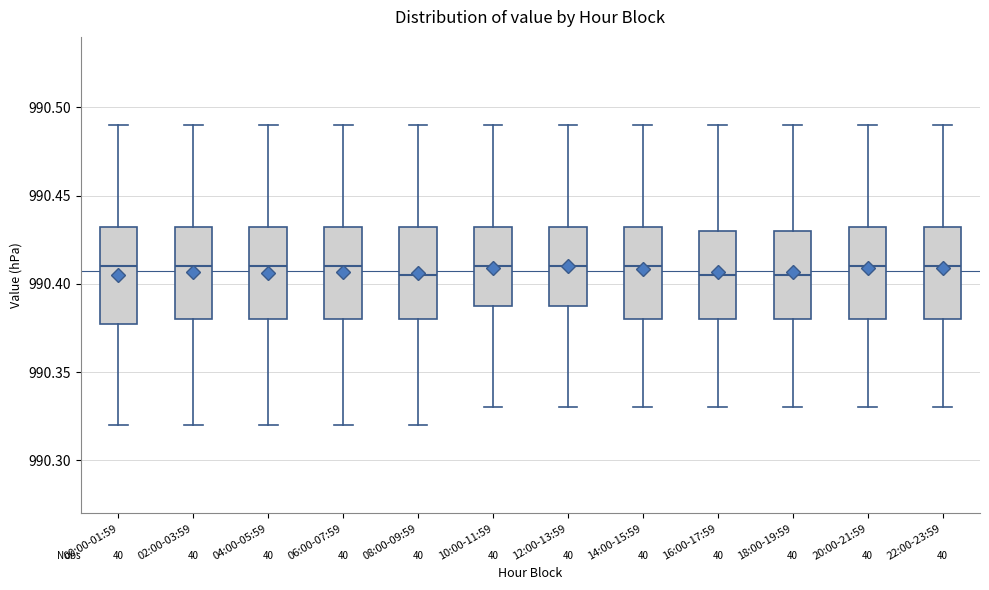

Reading left to right, transcribe this box plot: for each box, give where its median line is, the range the box spans, and where its two whiskers end, as read against the y-axis. The values are not printed on the chart, so give them approximately, as read against the axis.

00:00-01:59: median 990.410, box 990.380 to 990.435, whiskers 990.320 to 990.490
02:00-03:59: median 990.410, box 990.380 to 990.435, whiskers 990.320 to 990.490
04:00-05:59: median 990.410, box 990.380 to 990.435, whiskers 990.320 to 990.490
06:00-07:59: median 990.410, box 990.380 to 990.435, whiskers 990.320 to 990.490
08:00-09:59: median 990.405, box 990.380 to 990.435, whiskers 990.320 to 990.490
10:00-11:59: median 990.410, box 990.390 to 990.435, whiskers 990.330 to 990.490
12:00-13:59: median 990.410, box 990.390 to 990.435, whiskers 990.330 to 990.490
14:00-15:59: median 990.410, box 990.380 to 990.435, whiskers 990.330 to 990.490
16:00-17:59: median 990.405, box 990.380 to 990.430, whiskers 990.330 to 990.490
18:00-19:59: median 990.405, box 990.380 to 990.430, whiskers 990.330 to 990.490
20:00-21:59: median 990.410, box 990.380 to 990.435, whiskers 990.330 to 990.490
22:00-23:59: median 990.410, box 990.380 to 990.435, whiskers 990.330 to 990.490